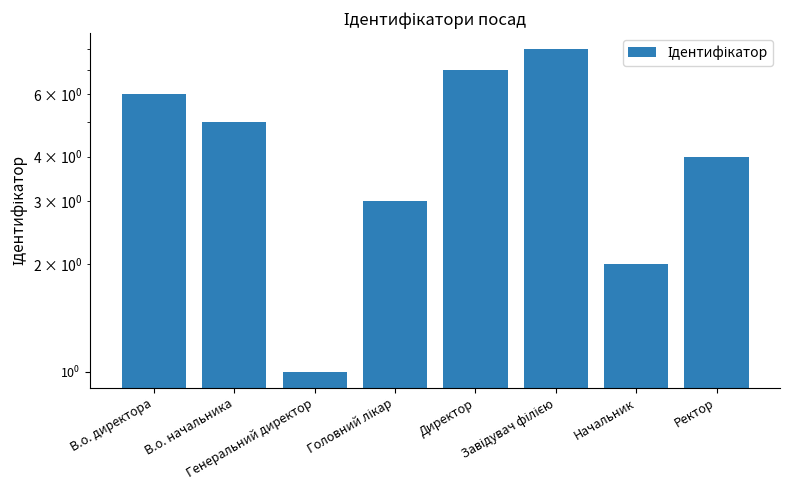

What is the sum of the values at В.о. директора and Директор?

13